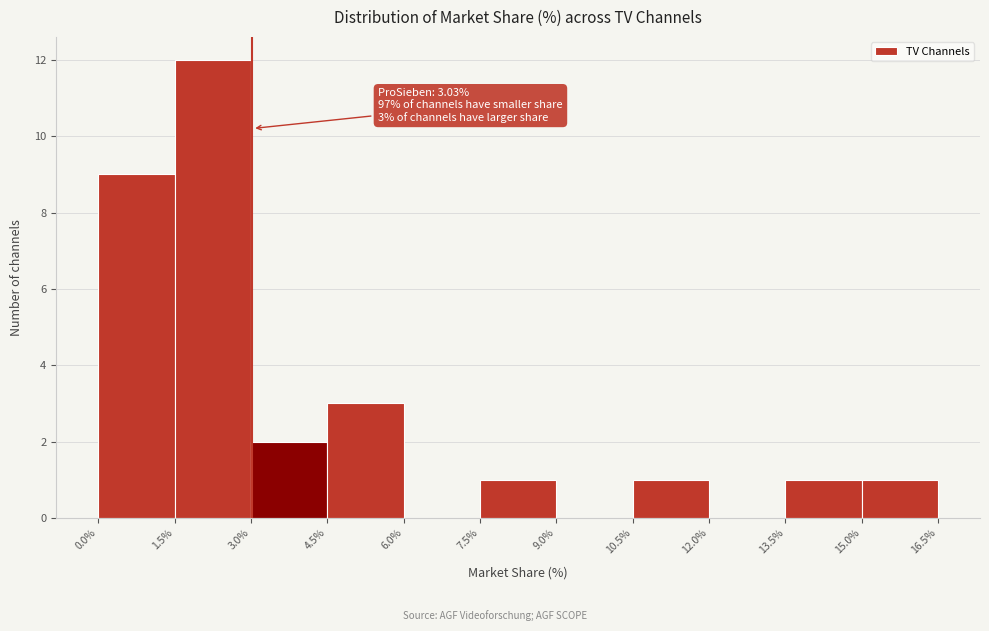

Which range on the x-axis has the tallest bar?

1.5% to 3.0%